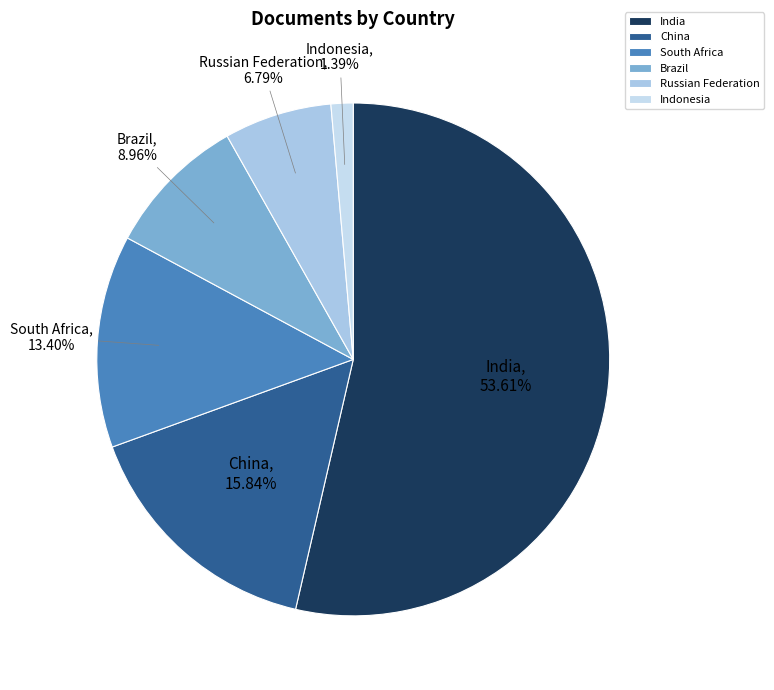

Rank the categories by value from lowest to highest.

Indonesia, Russian Federation, Brazil, South Africa, China, India